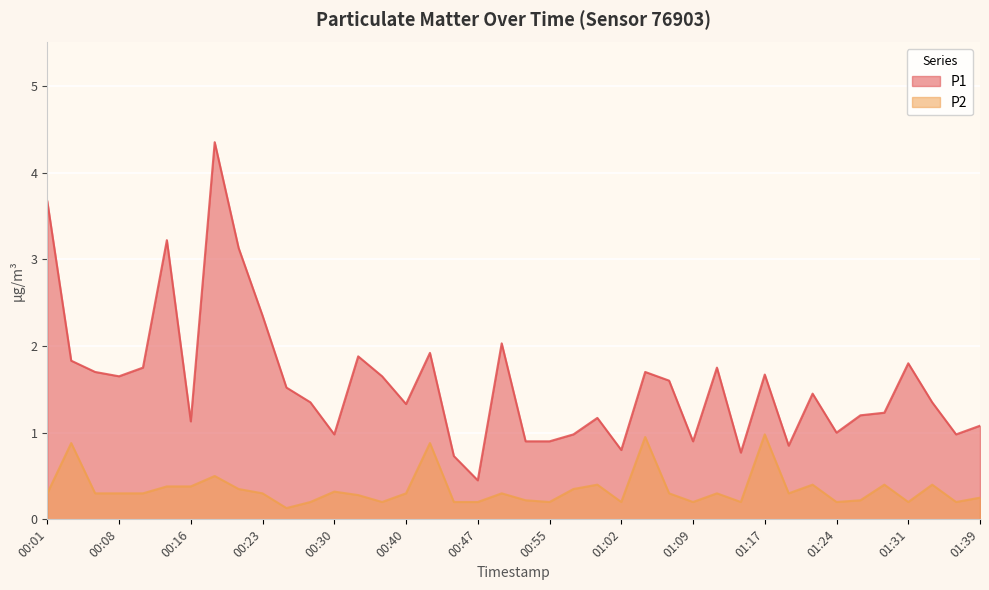

What is the difference between the highest and lowest values at 00:08?

1.3